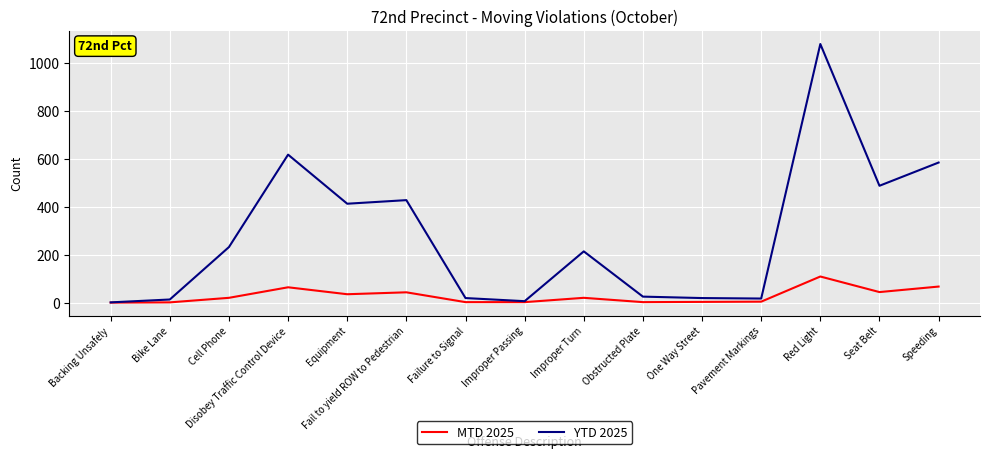

Which series has the largest total across all categories?

YTD 2025